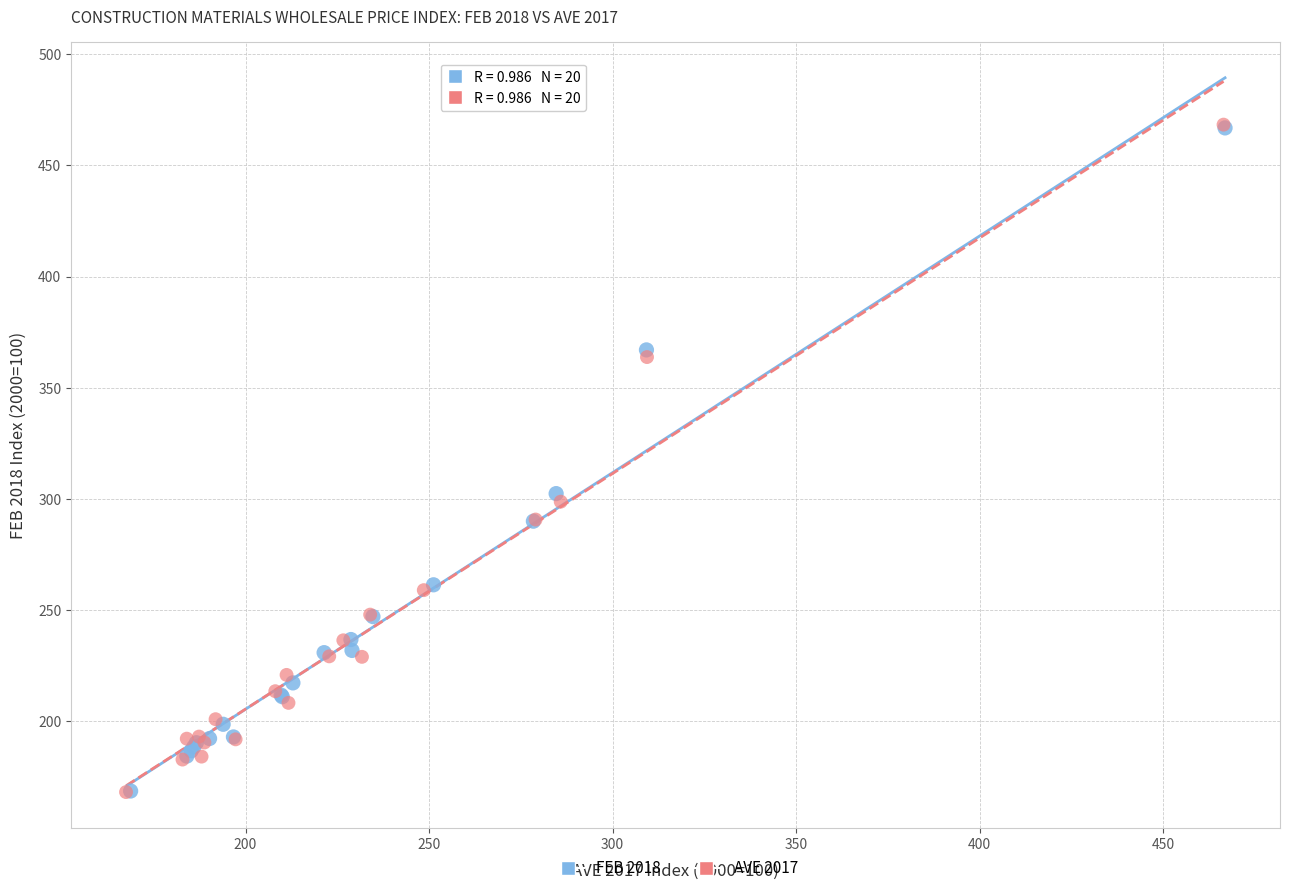

Which series has the widest spread of Y values?

AVE 2017